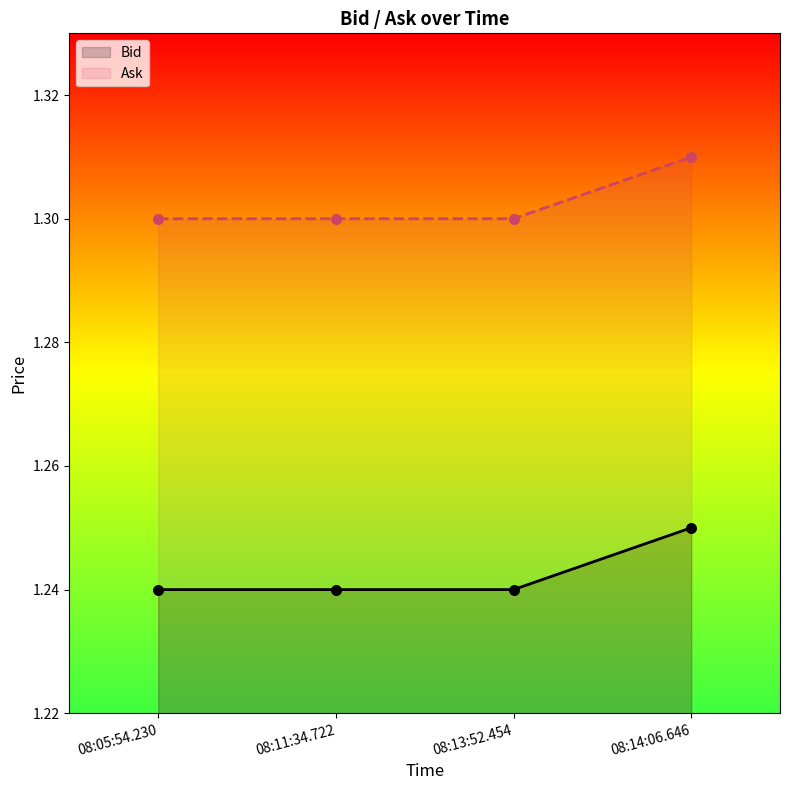

What are all the series names shown in the legend?

Bid, Ask